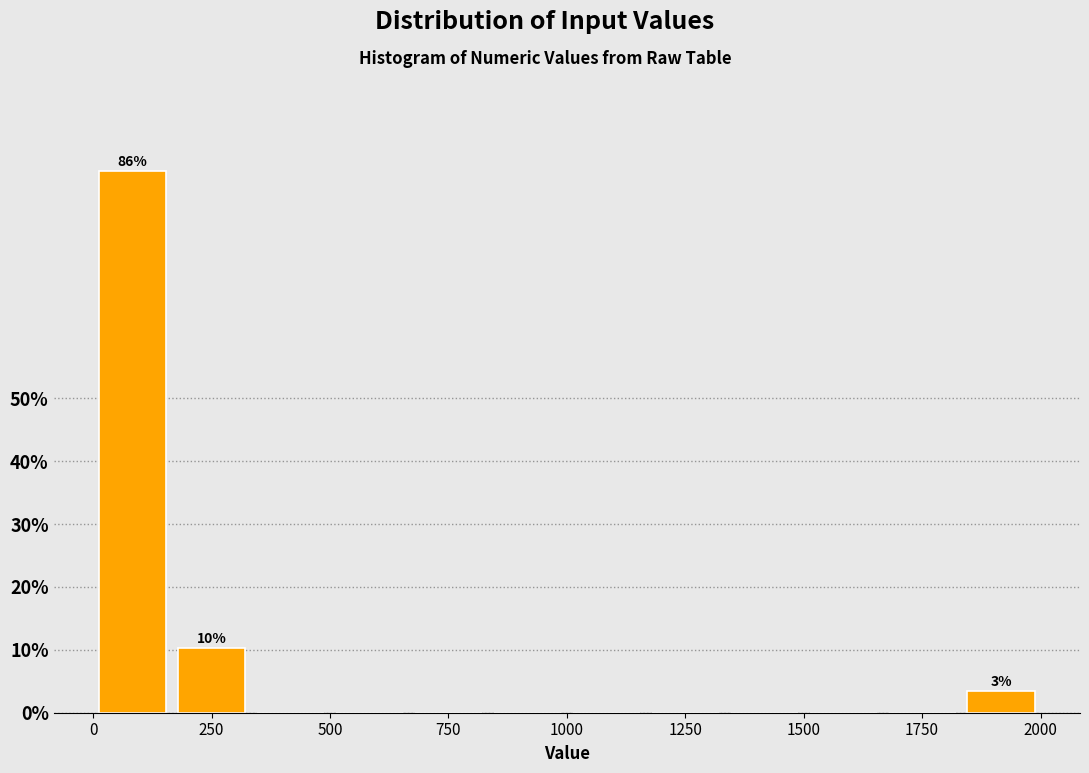

Read against the x-axis, roughly where is the centre of the tallest bar?

100